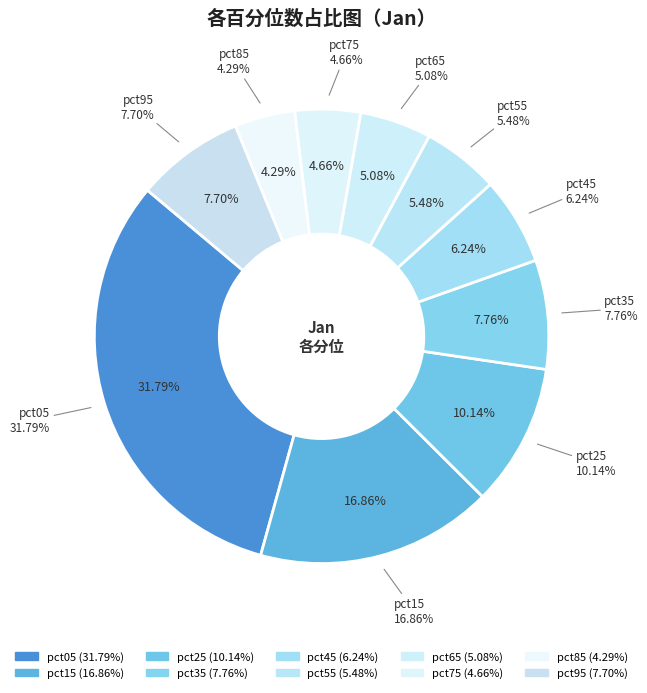

To the nearest percent, what is the difference between the pct95 and pct15 slice percentages?

9%